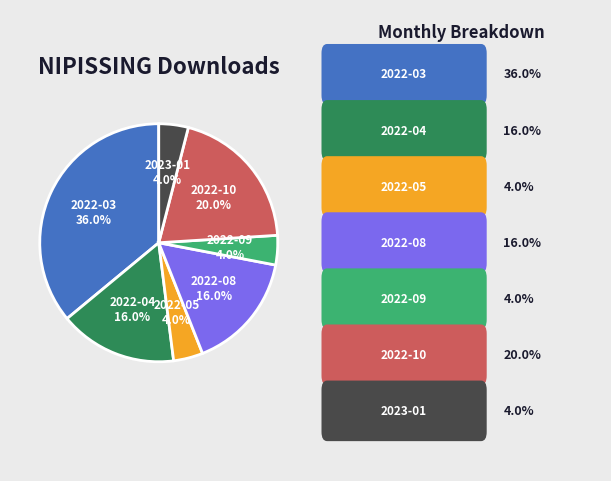

Is there any slice that represents more than half of the pie?

No